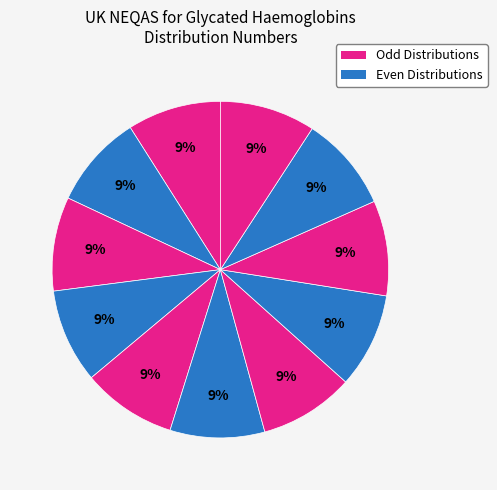

How many slices are in this pie chart?

11